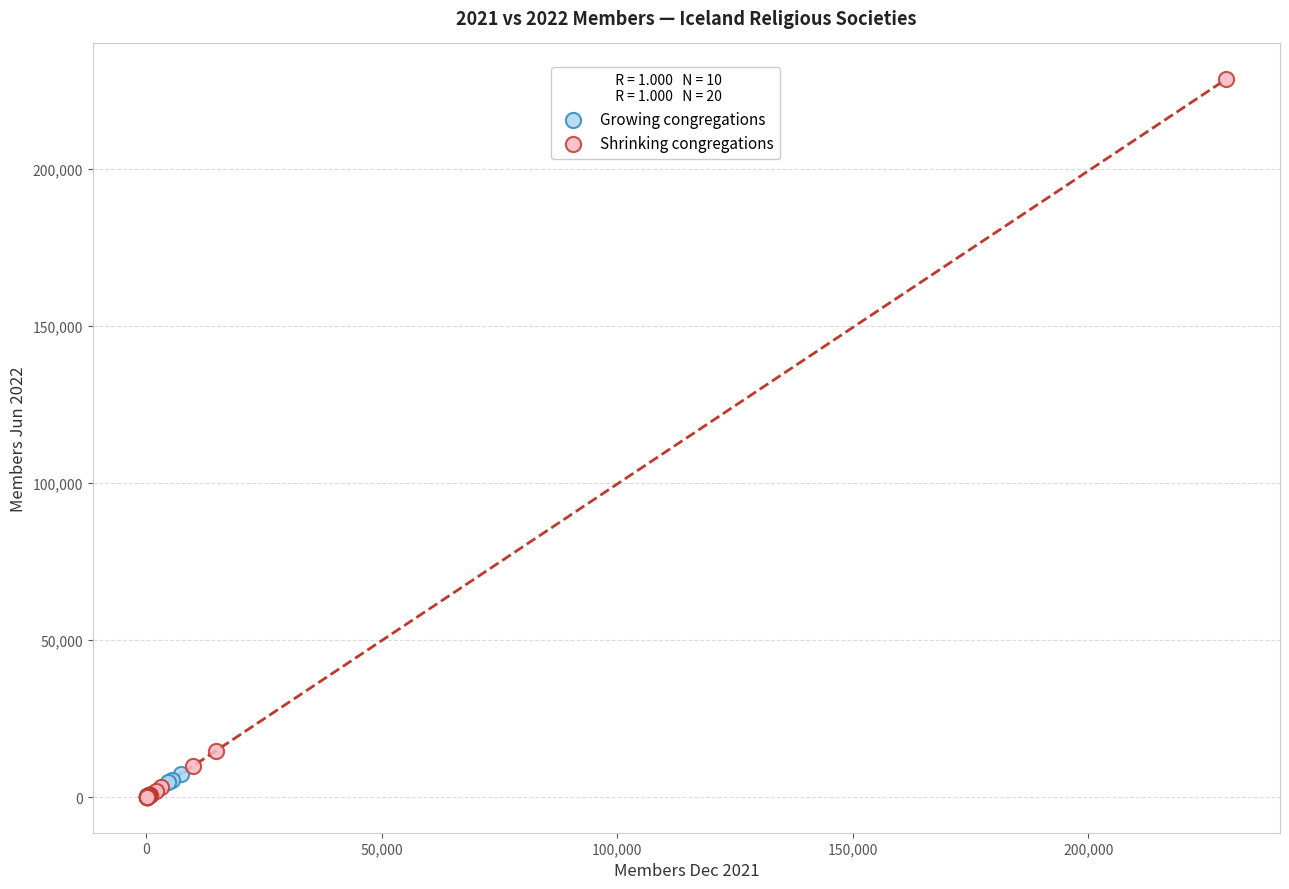

Which series has the widest spread of Y values?

Shrinking congregations